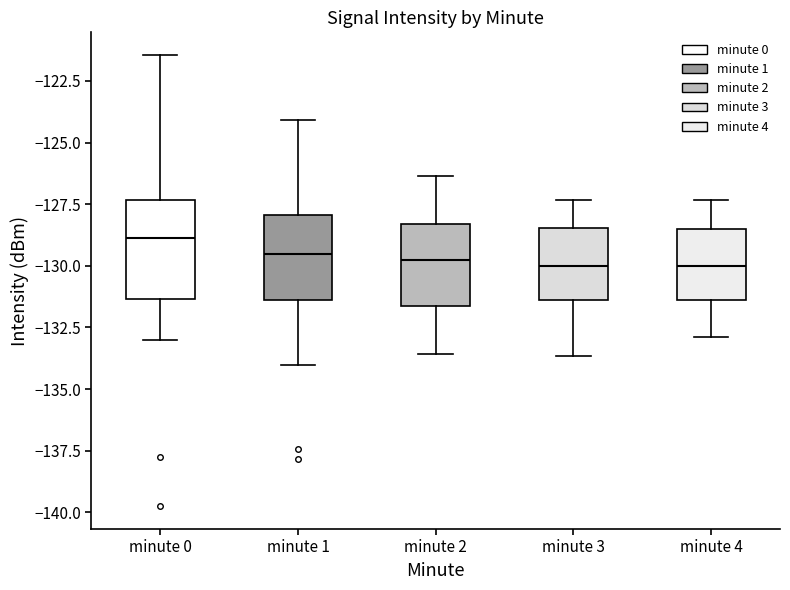

Which box is the tallest, from its lower edge to its upper edge?

minute 0